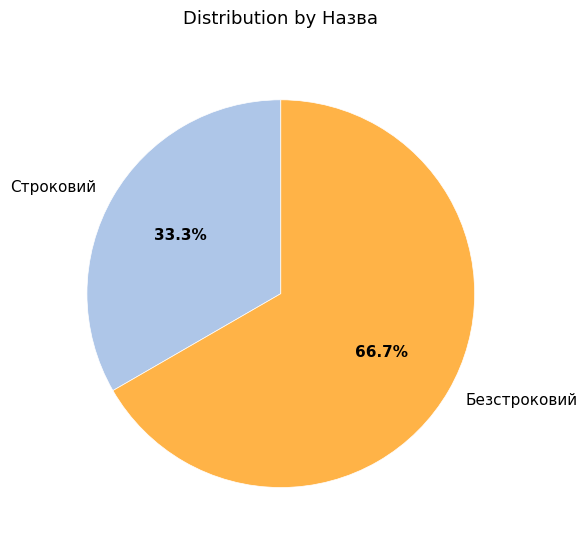

What percentage do Строковий and Безстроковий together represent?

100.0%